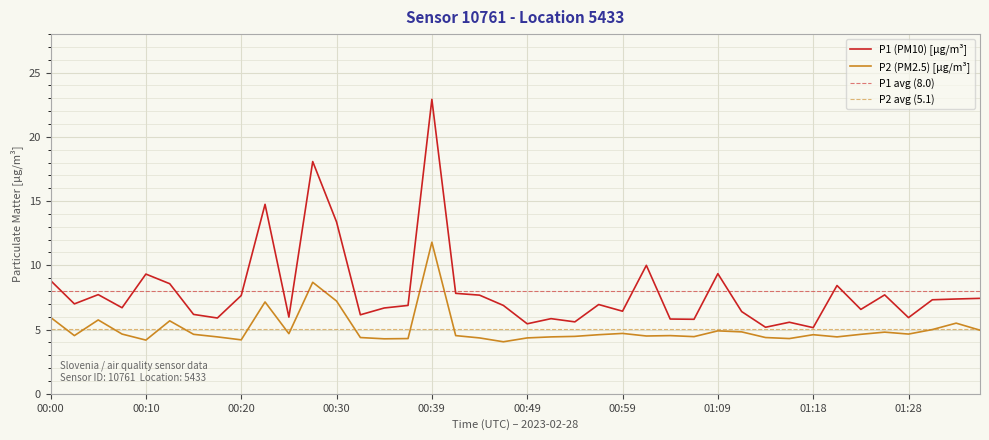

List the series in order of their overall mean, highest first.

P1, P2